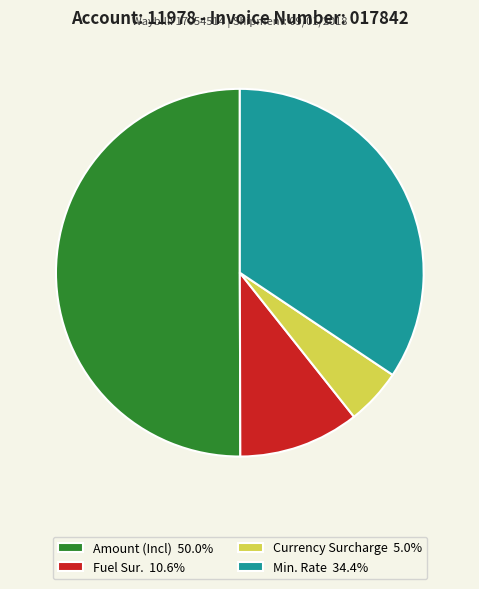

Rank the categories by value from lowest to highest.

Currency Surcharge, Fuel Sur., Min. Rate, Amount (Incl)